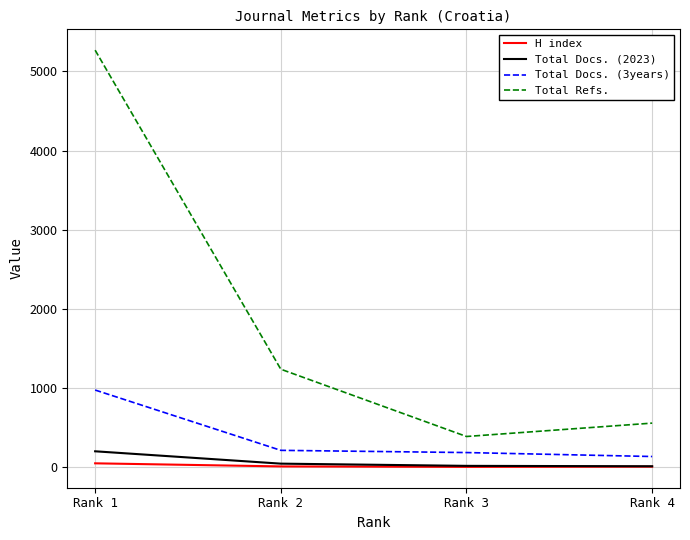

True or false: H index and Total Docs. (3years) cross at least once.

False